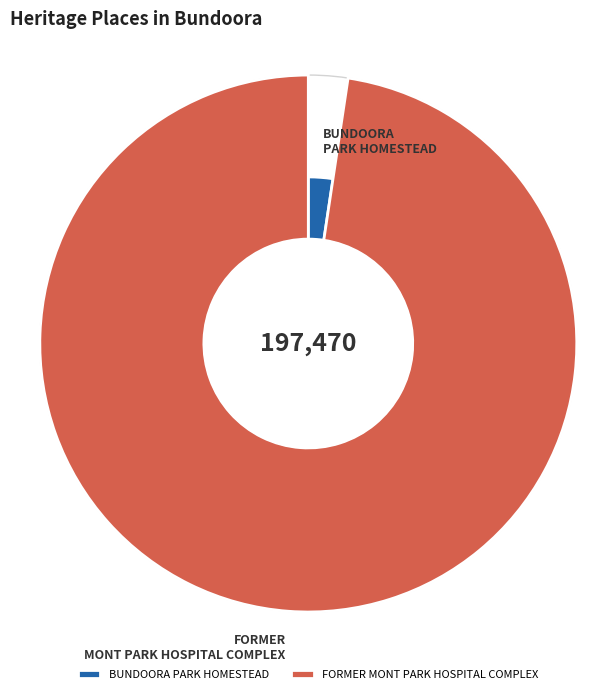

To the nearest percent, what is the combined percentage of FORMER MONT PARK HOSPITAL COMPLEX and BUNDOORA PARK HOMESTEAD?

100%